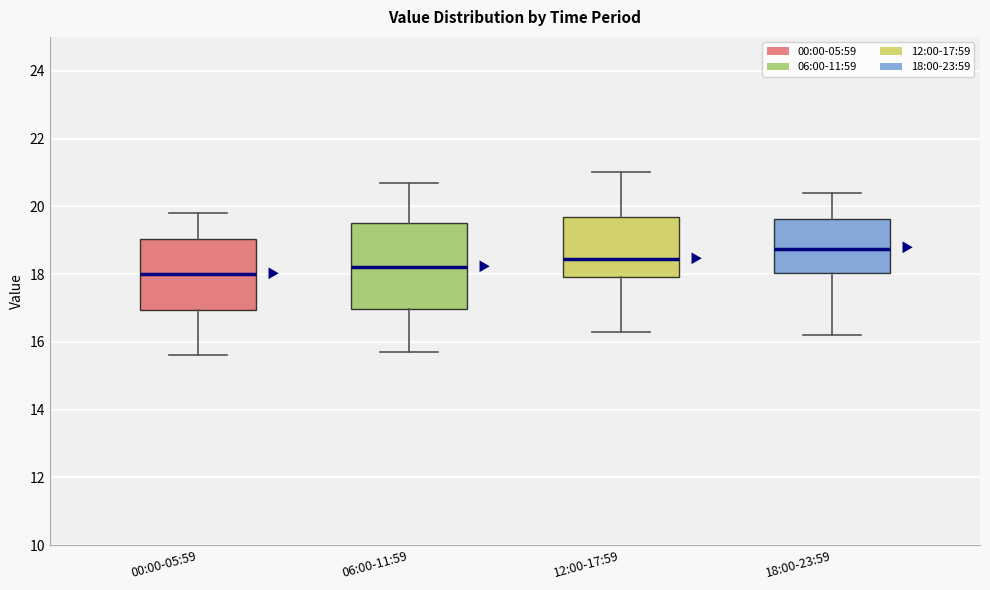

Reading left to right, read every box against the y-axis: the position of its median line, the range the box covers, and the ends of its whiskers. The values are not printed on the chart, so give them approximately, as read against the axis.

00:00-05:59: median 18.0, box 17.0 to 19.0, whiskers 15.6 to 19.8
06:00-11:59: median 18.2, box 17.0 to 19.6, whiskers 15.8 to 20.8
12:00-17:59: median 18.4, box 18.0 to 19.8, whiskers 16.4 to 21.0
18:00-23:59: median 18.8, box 18.0 to 19.6, whiskers 16.2 to 20.4